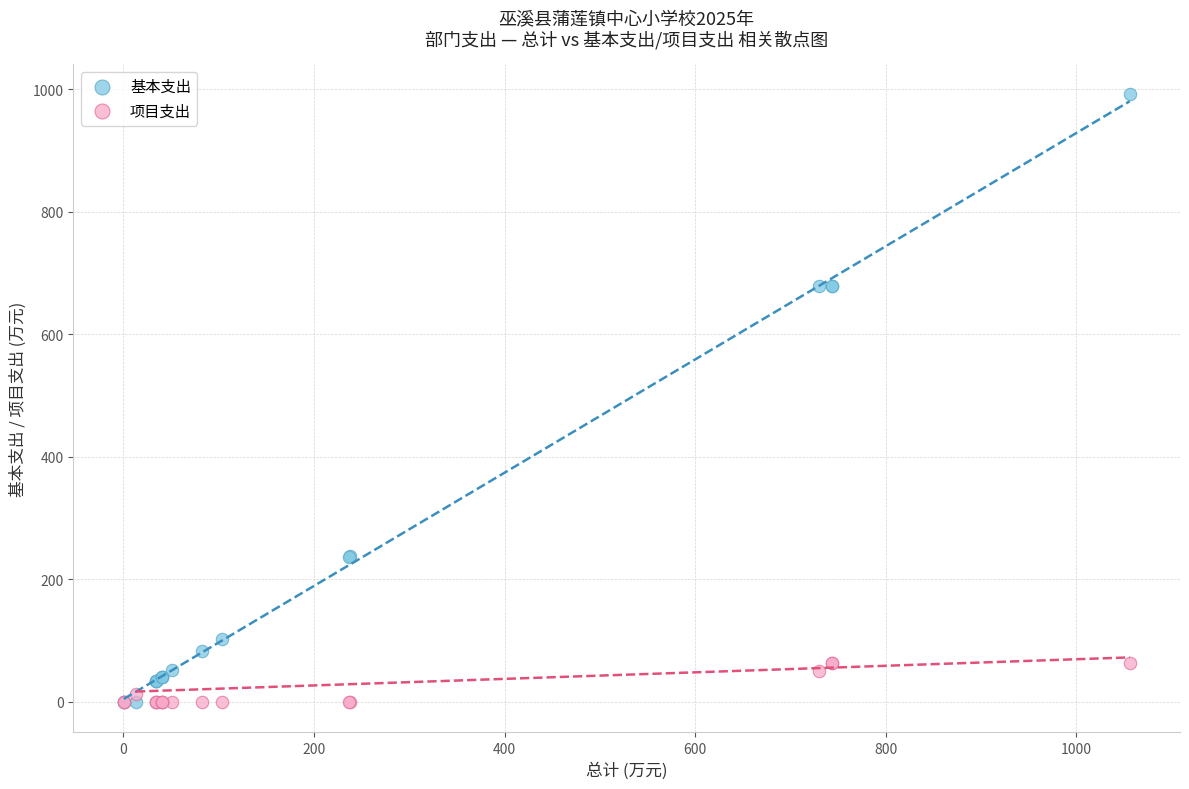

Which series has the widest spread of Y values?

基本支出